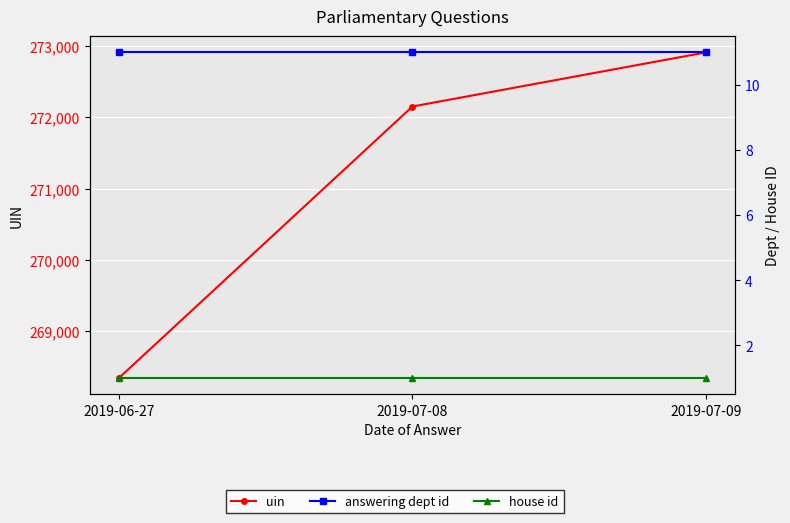

Is this an area chart (filled region under the line)?

No